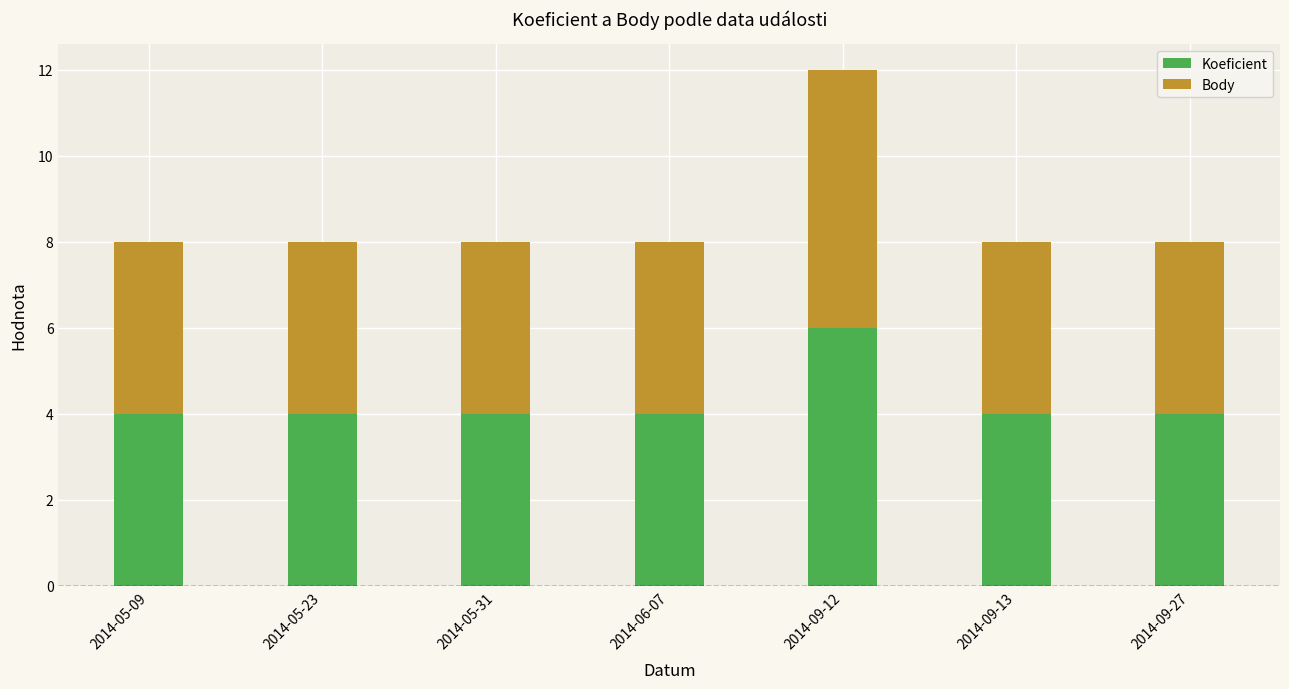

True or false: Koeficient has a value of 7 at 2014-05-31.

False